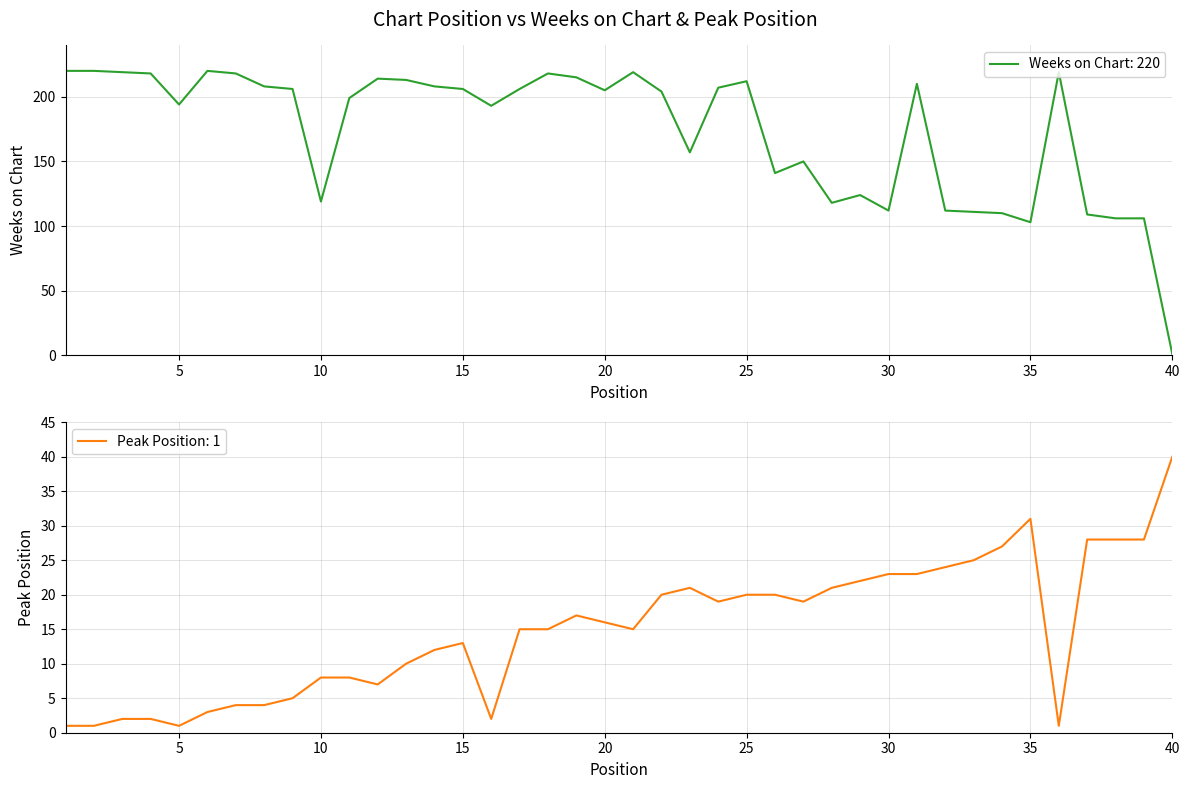

What is the value of the Peak Position point at the 20th from the left?

16